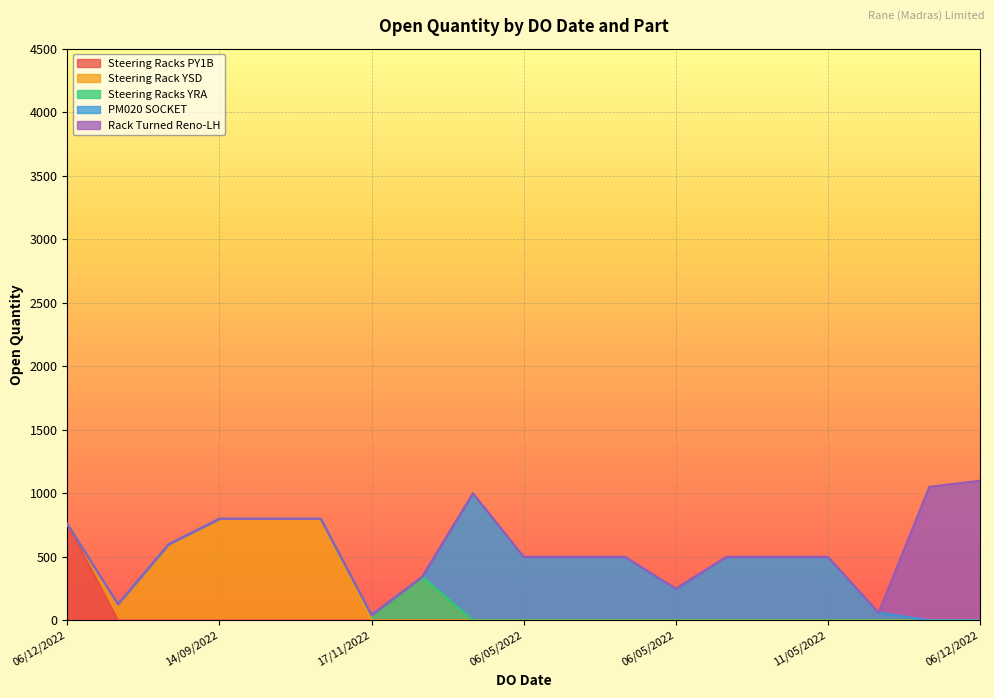

What is the smallest value displayed?

43